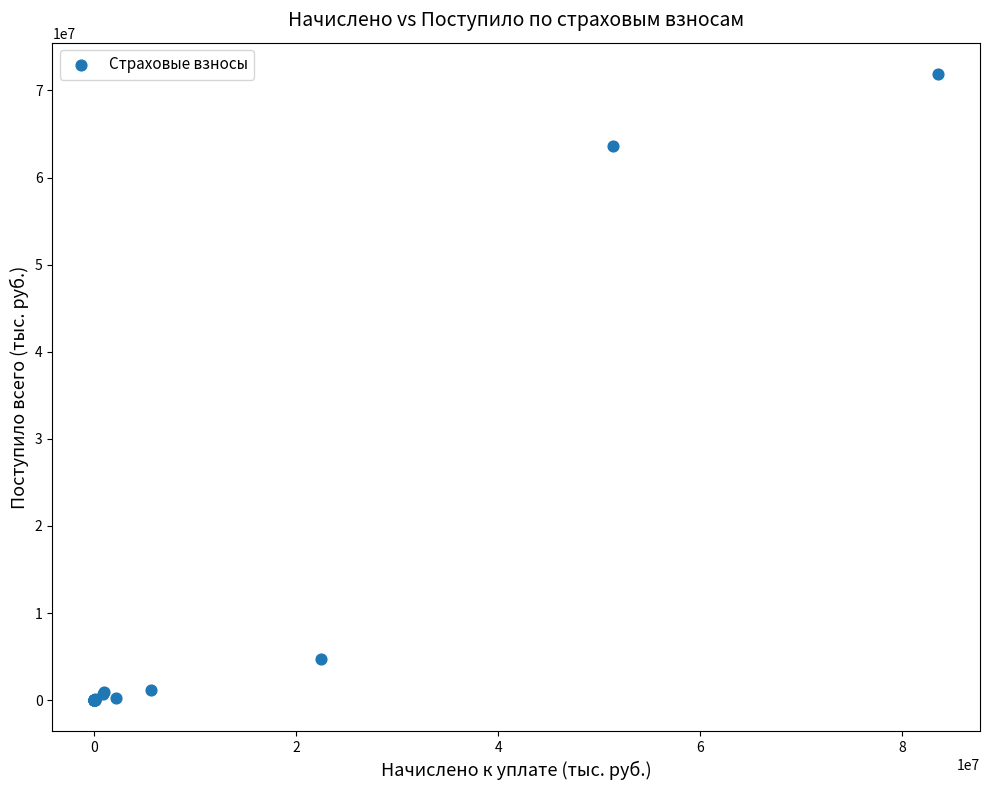

What Y value in the scatter plot is closest to 35943624?

63601659